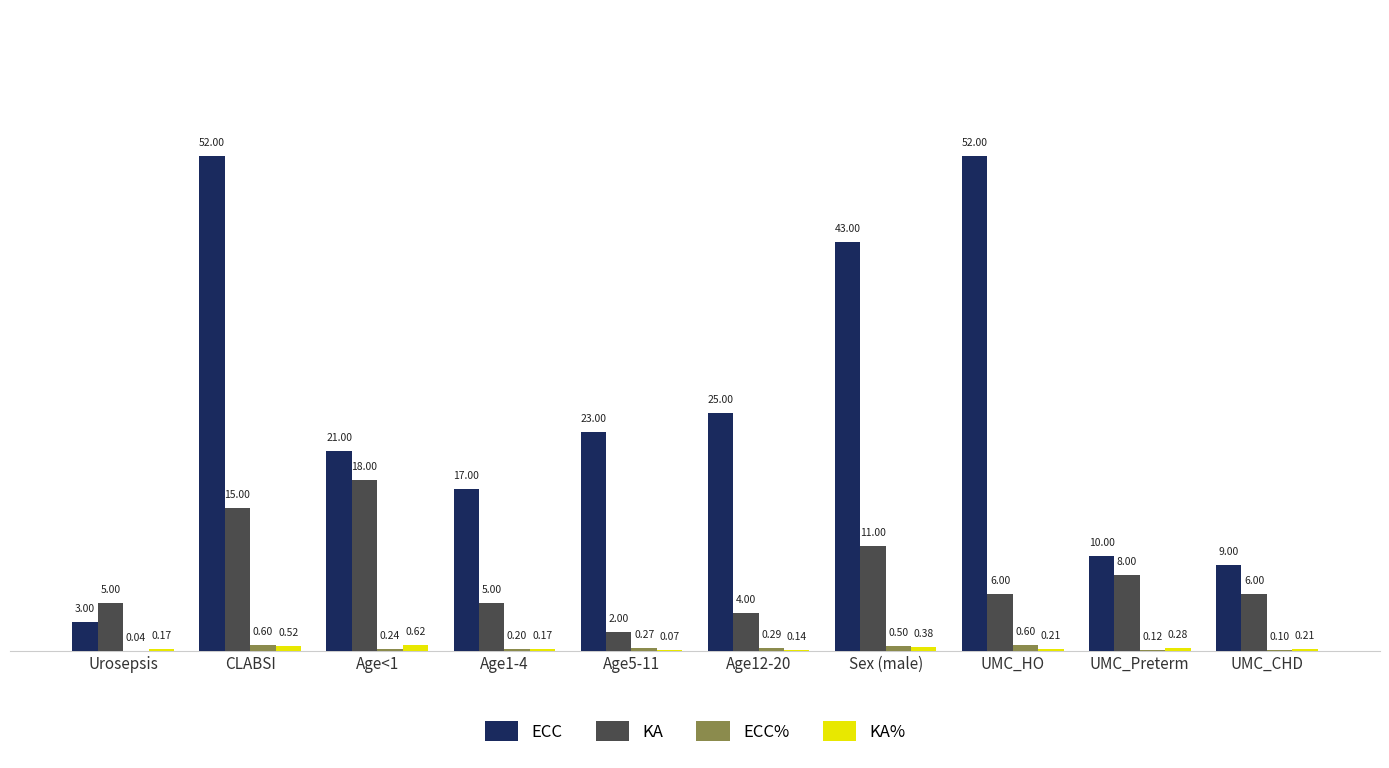

Where does the ECC series first go above 23?

CLABSI